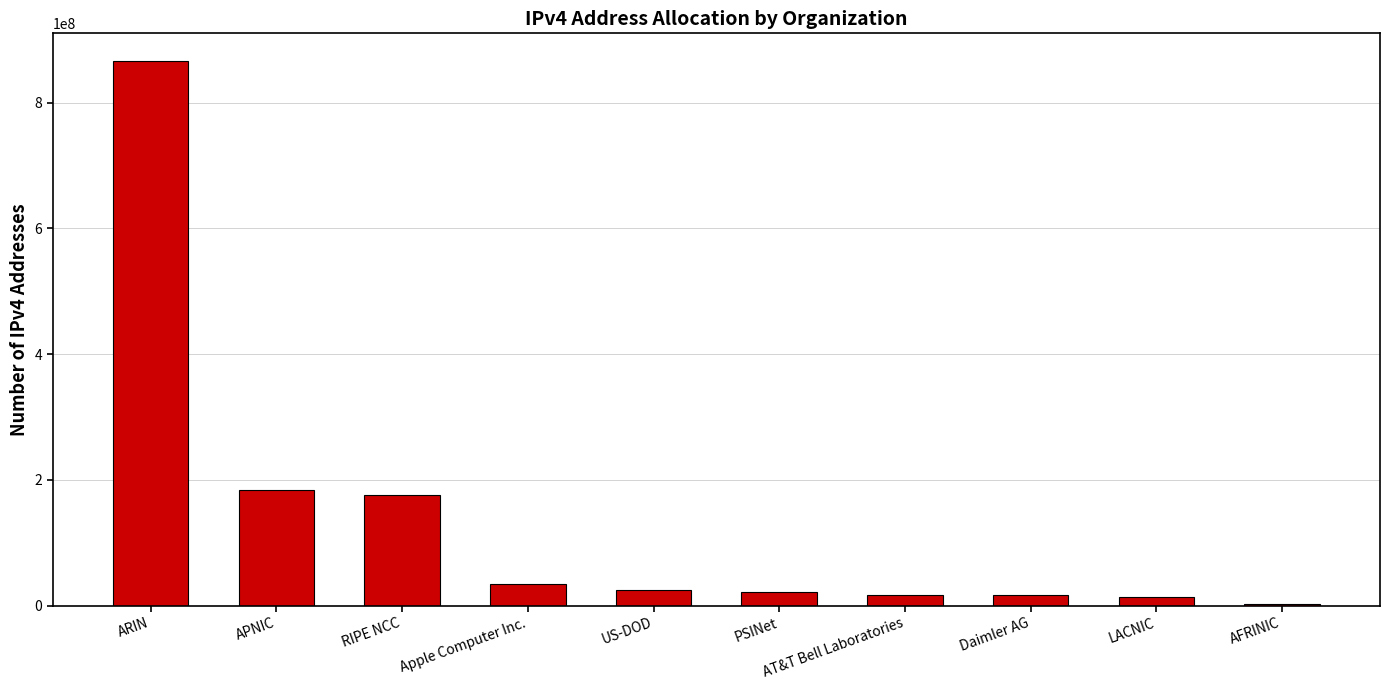

How many data points does each series have?

10